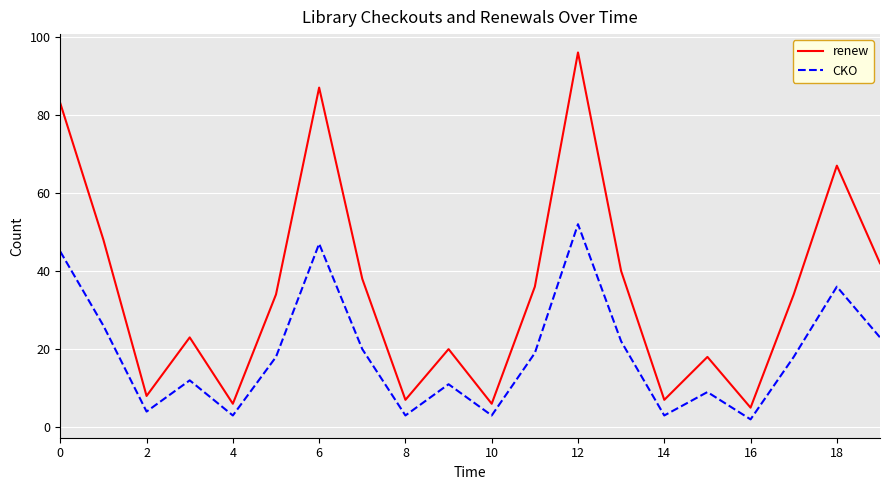

What is the difference between the maximum and second lowest values in the renew series?

90